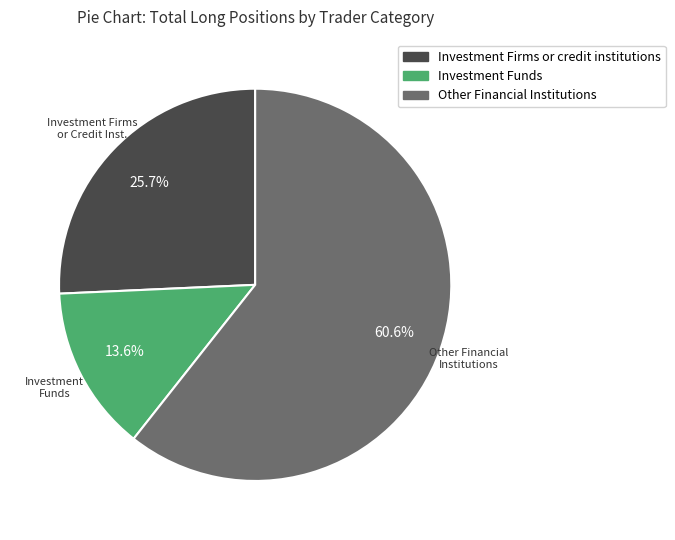

Is there a majority slice in this chart?

Yes